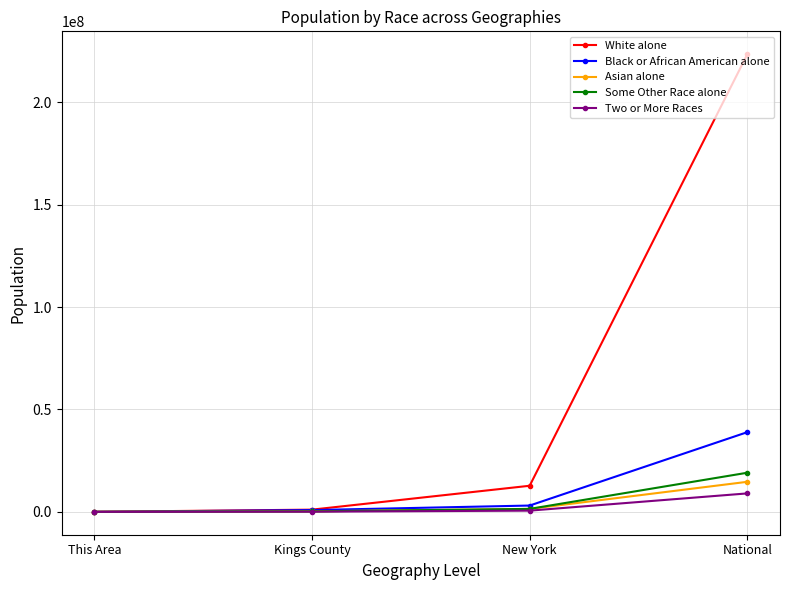

How many data points in Asian alone are less than 1420244?

2